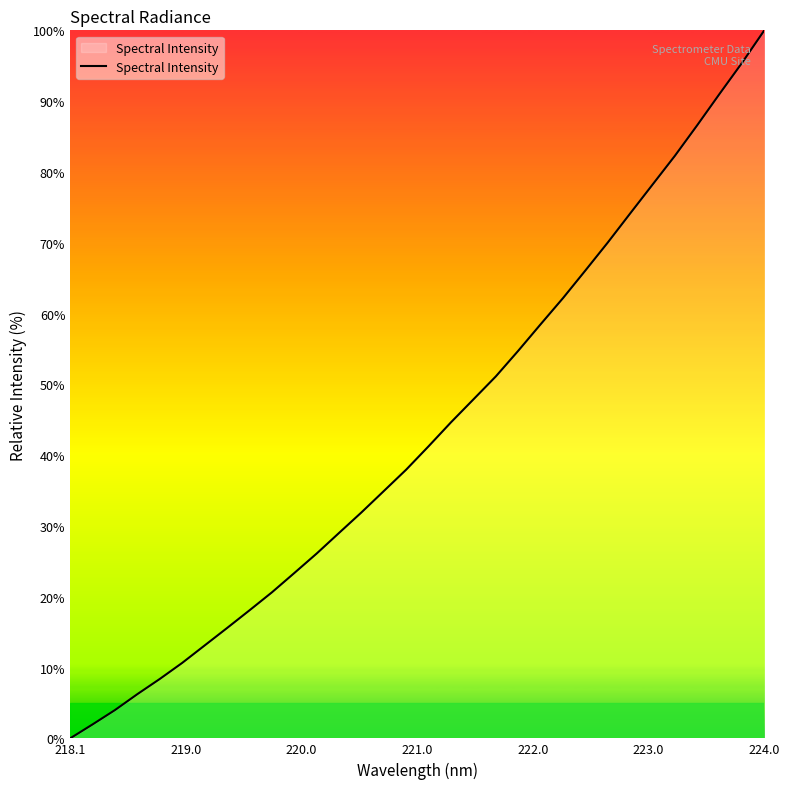

What is the maximum value shown in the chart?

100.0